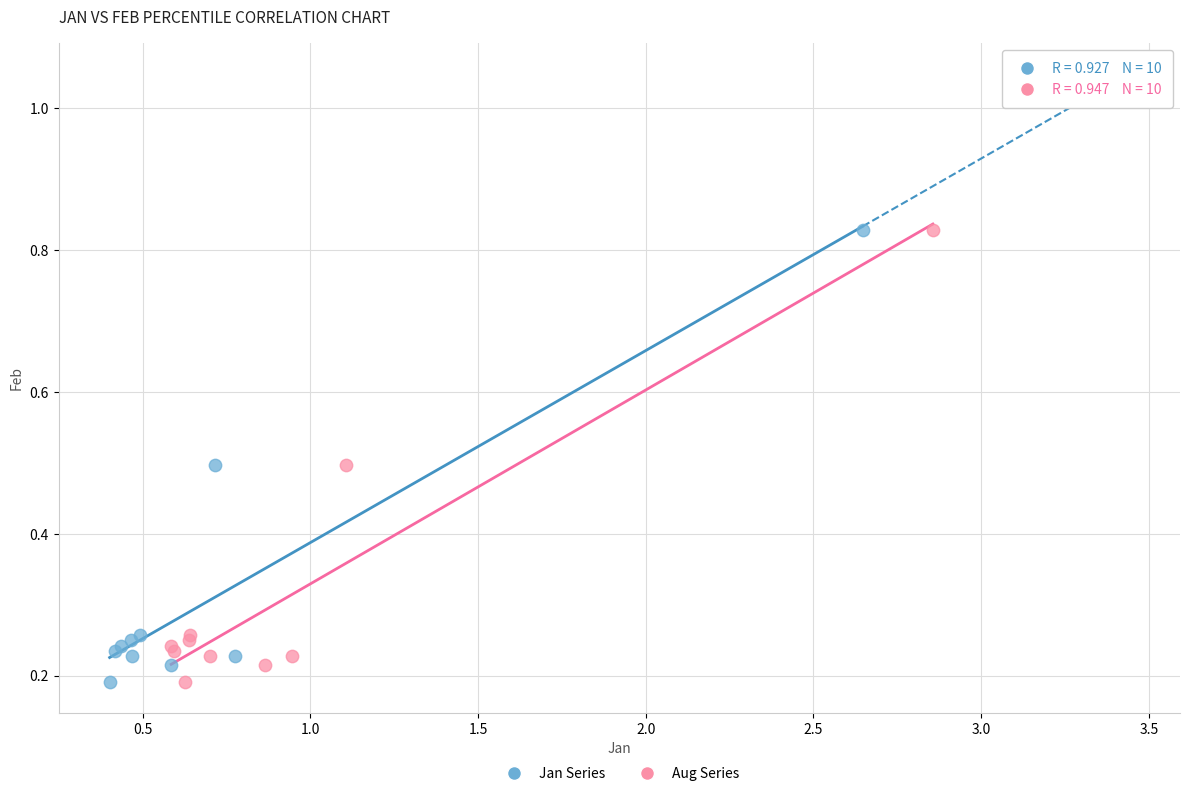

What are all the series names shown in the legend?

Jan Series, Aug Series